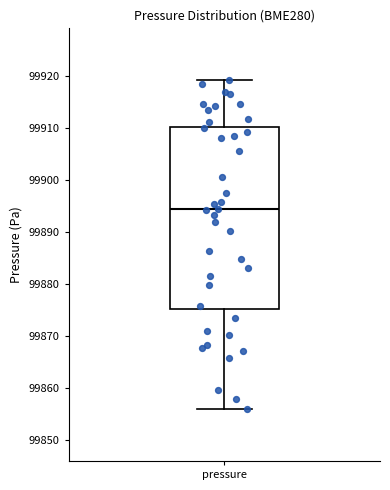

Where does the median line of the box for pressure sit on the y-axis? The values are not printed on the chart, so give them approximately, as read against the axis.

99894